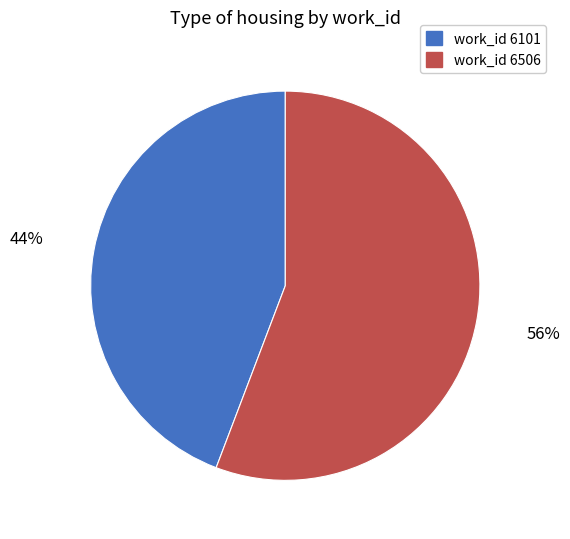

Does any single category account for the majority?

Yes